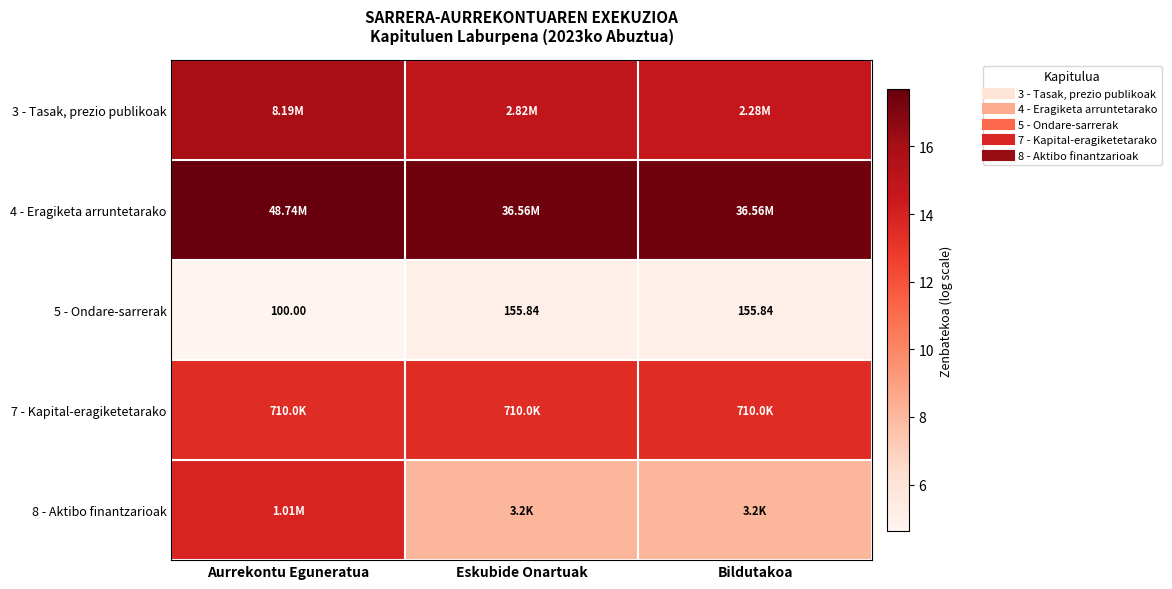

The value of 7 - Kapital-eragiketetarako at Aurrekontu Eguneratua is 13.5. True or false?

True